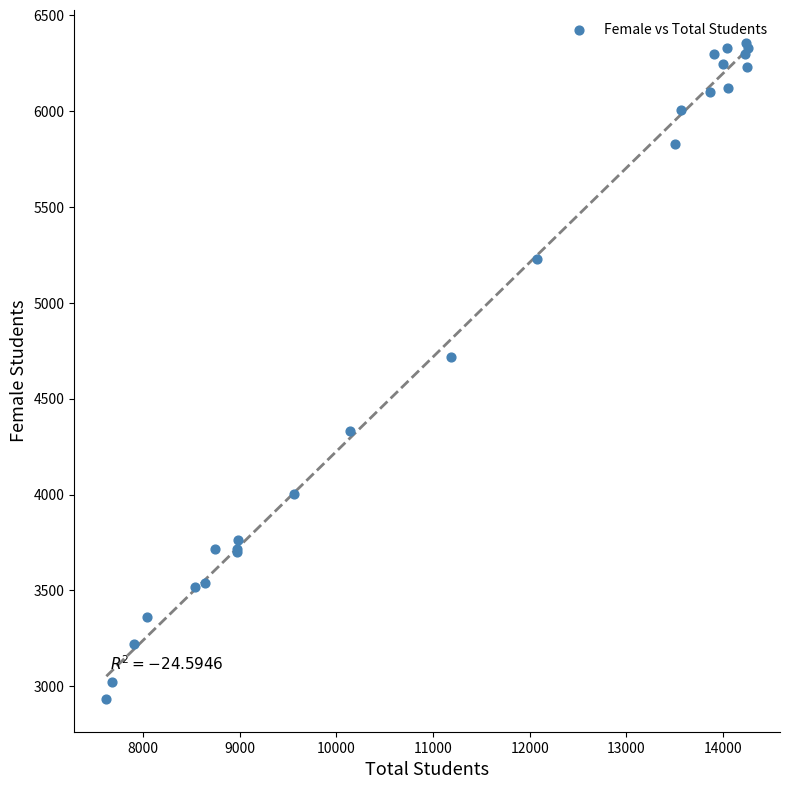

What Y value in the scatter plot is closest to 4645?

4716